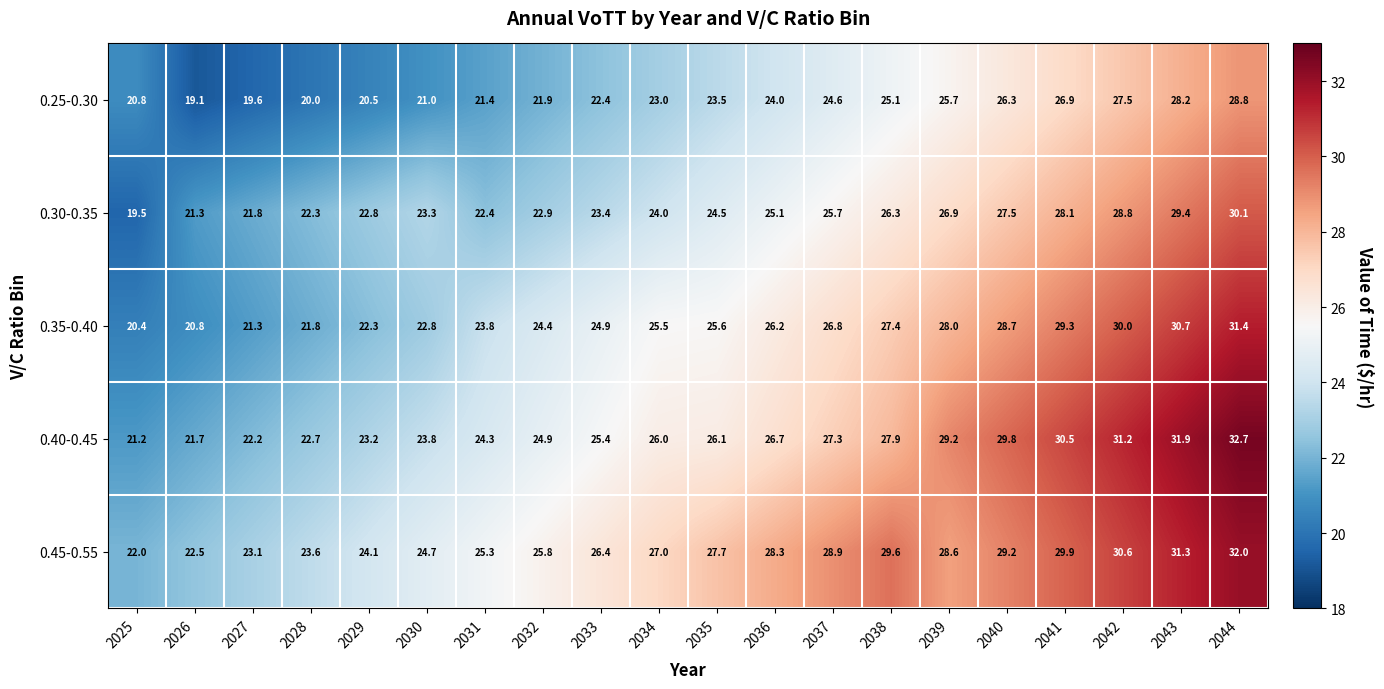

The value of 0.40-0.45 at 2026 is 8.5. True or false?

False